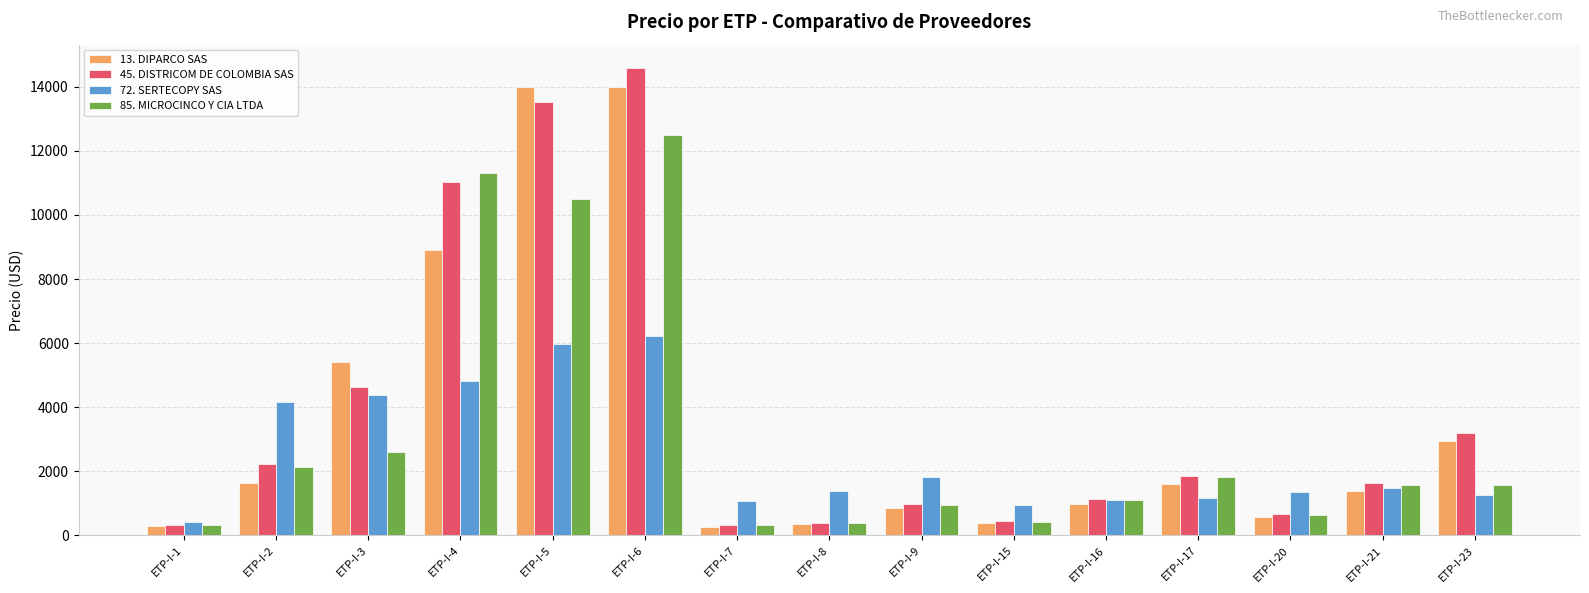

What is the difference between the highest and lowest values at ETP-I-15?

569